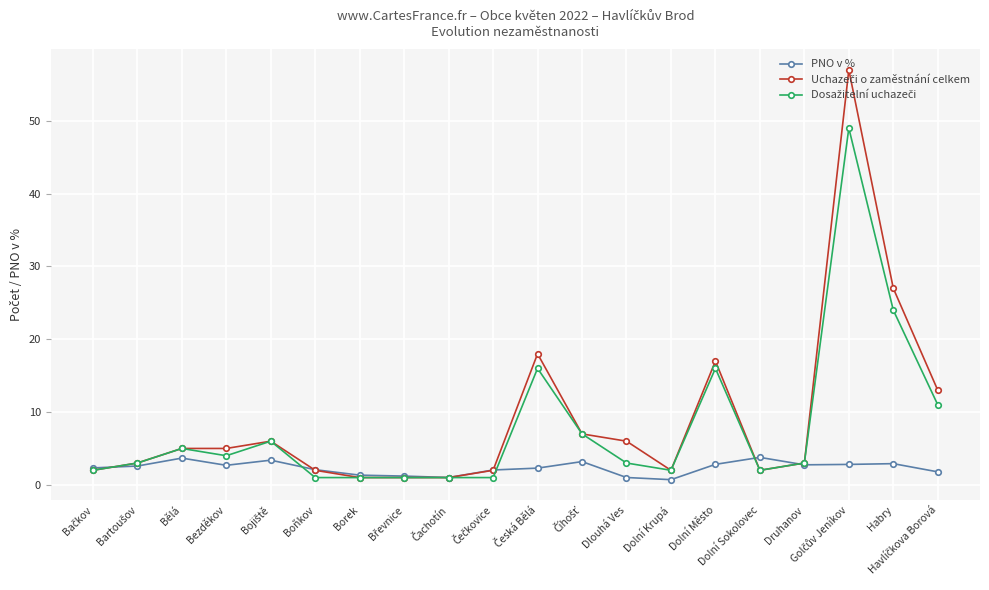

What is the label of the 17th point from the right?

Bezděkov